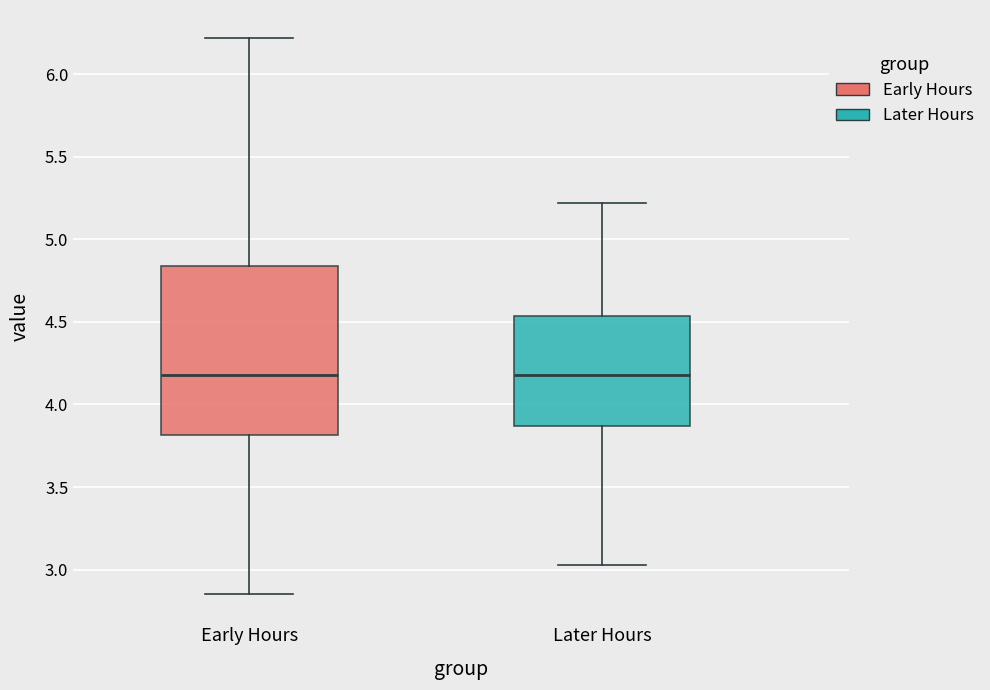

Reading left to right, transcribe this box plot: for each box, give where its median line is, the range the box spans, and where its two whiskers end, as read against the y-axis. The values are not printed on the chart, so give them approximately, as read against the axis.

Early Hours: median 4.20, box 3.80 to 4.85, whiskers 2.85 to 6.20
Later Hours: median 4.20, box 3.85 to 4.55, whiskers 3.05 to 5.20